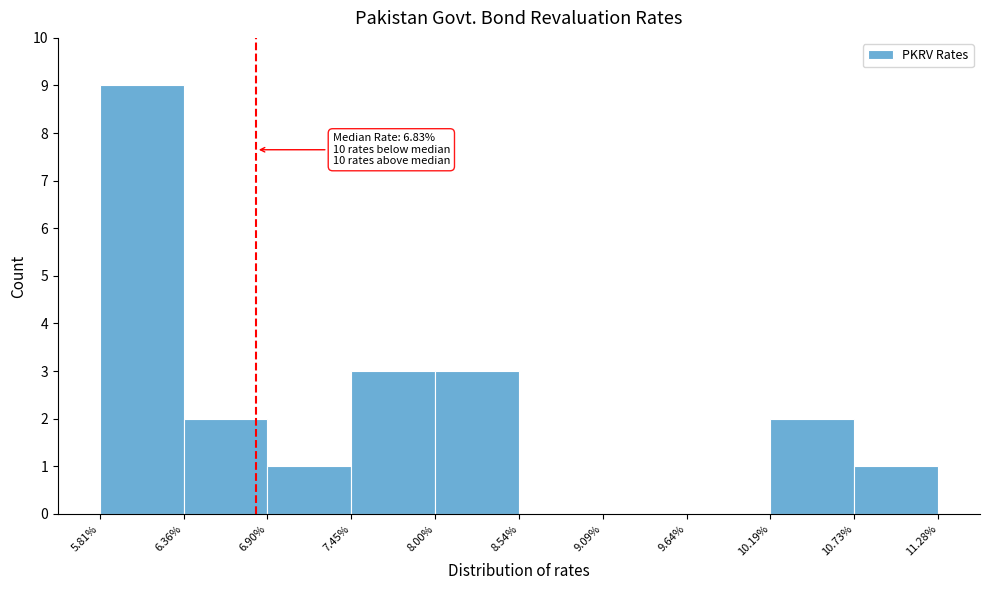

Which range on the x-axis has the tallest bar?

5.81% to 6.36%